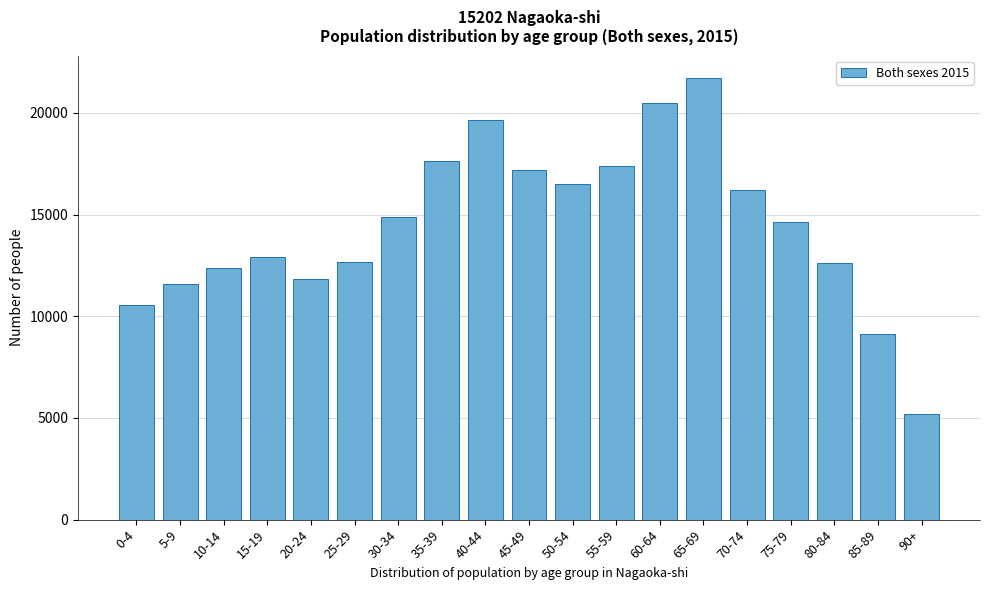

What is the difference between the maximum and minimum values?

16534